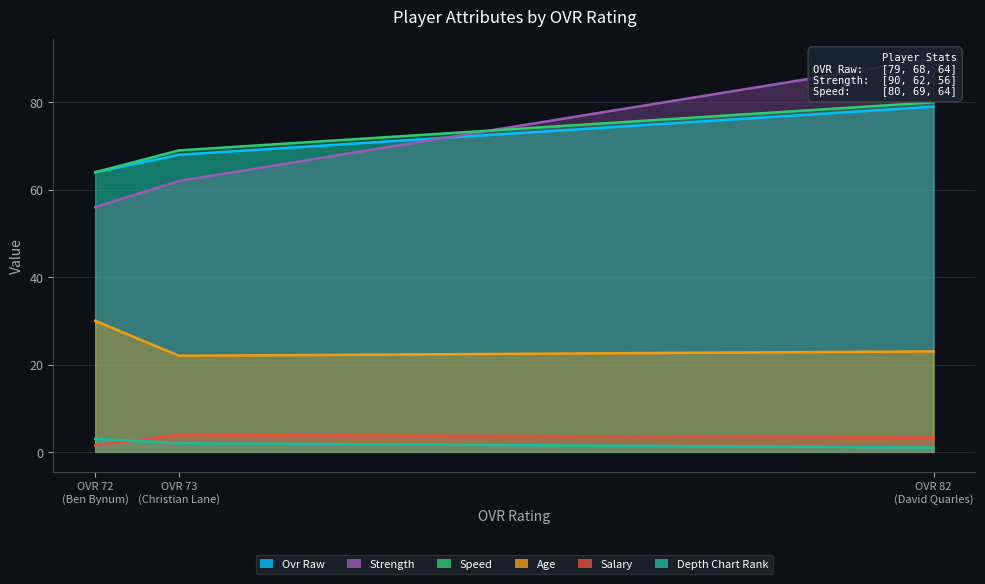

What are all the series names shown in the legend?

ovr_raw, depth_chart_rank, age, salary, strength, speed